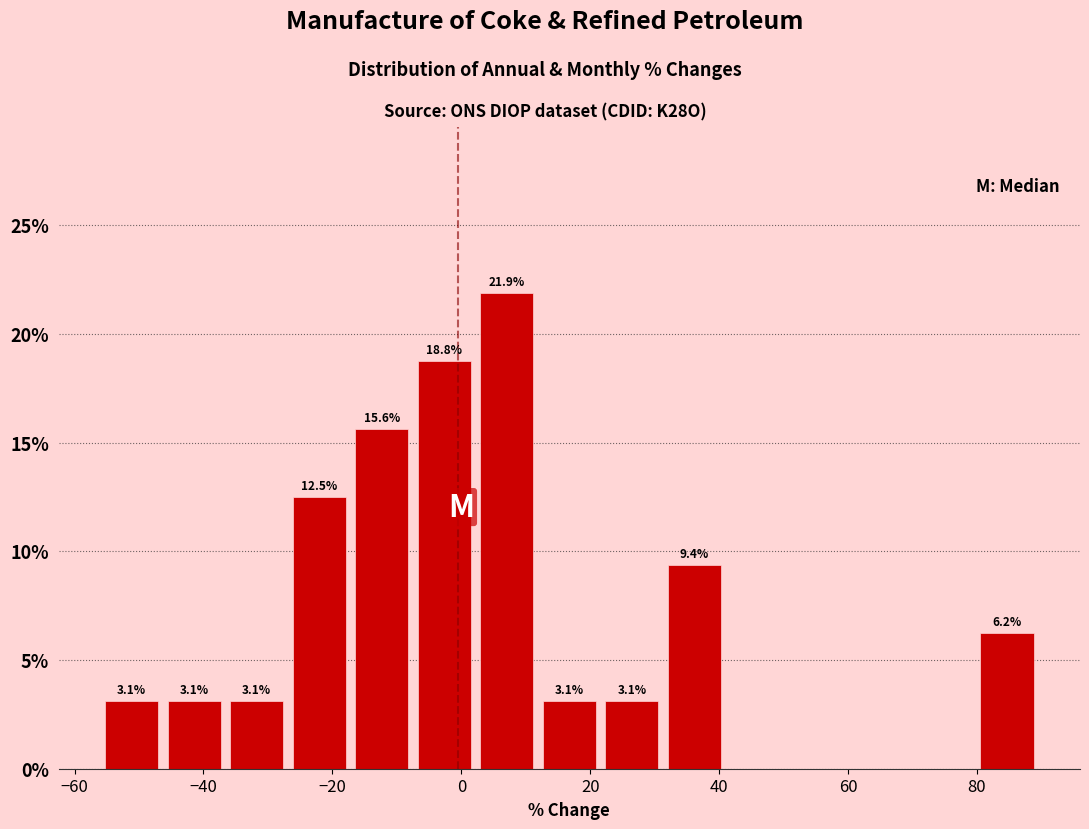

Over which range of the x-axis is the bar tallest?

2 to 12